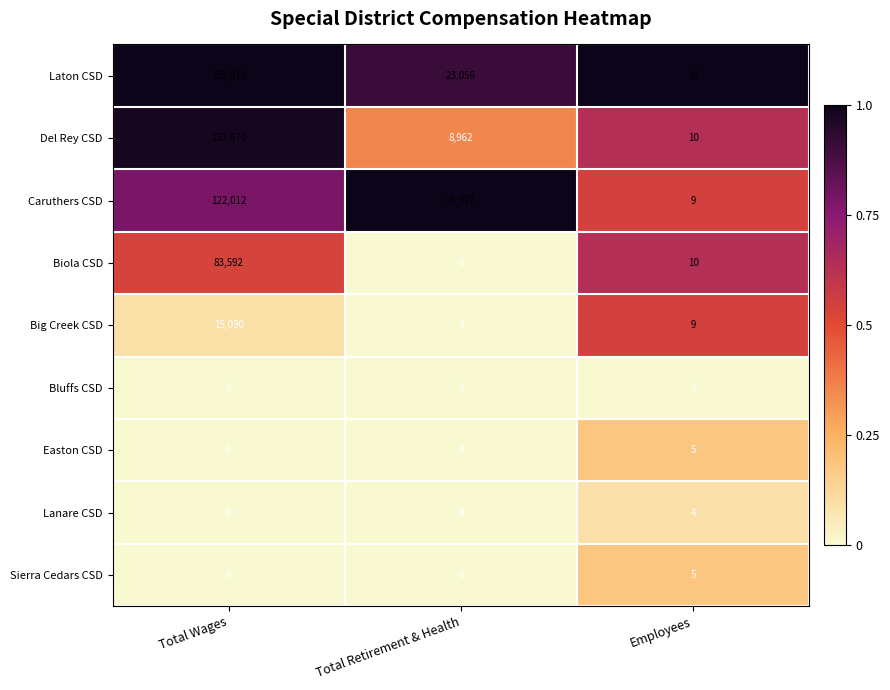

Which series has the largest range (max minus min)?

Laton CSD